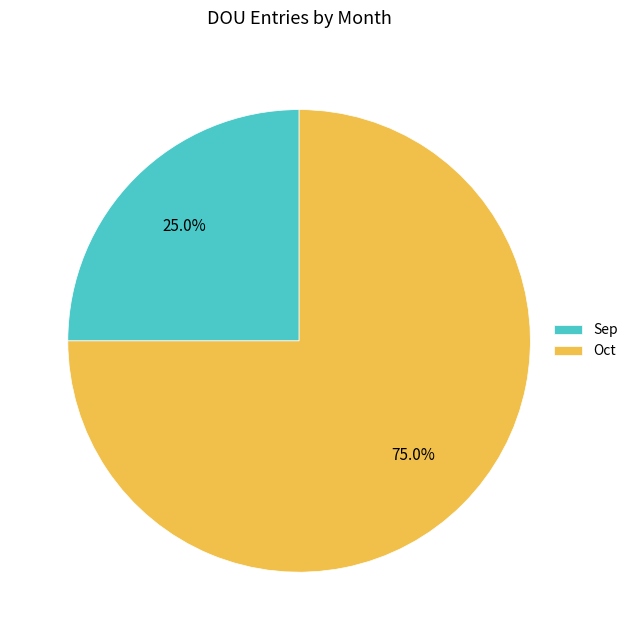

Is it true that Sep is 33% of the pie?

False